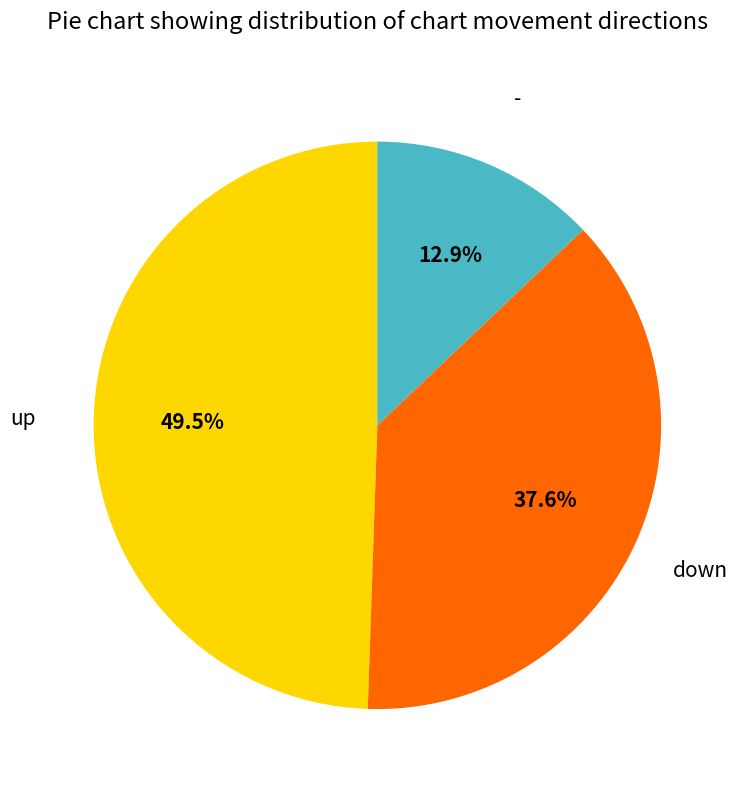

Is there any slice that represents more than half of the pie?

No